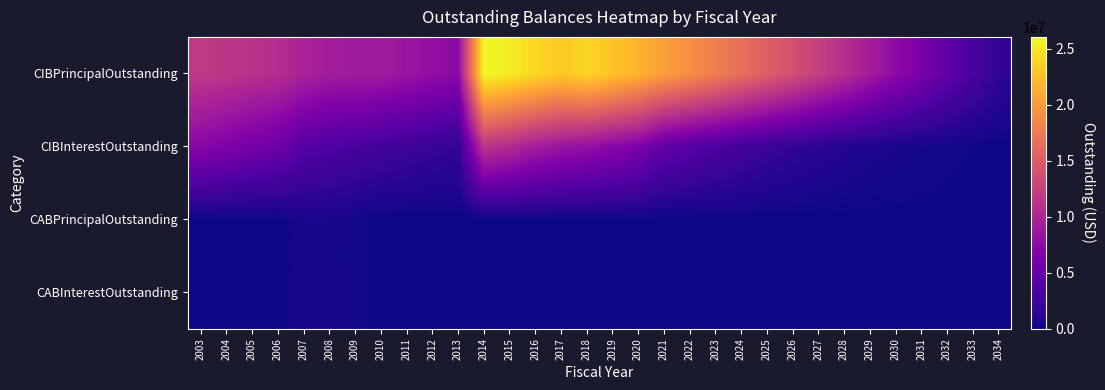

Between 2027 and 2031, which is larger?

2027